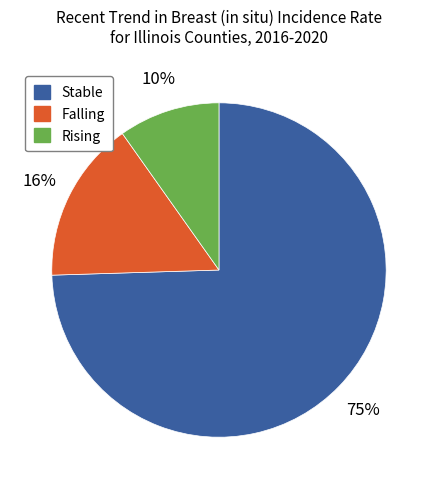

Does any single category account for the majority?

Yes